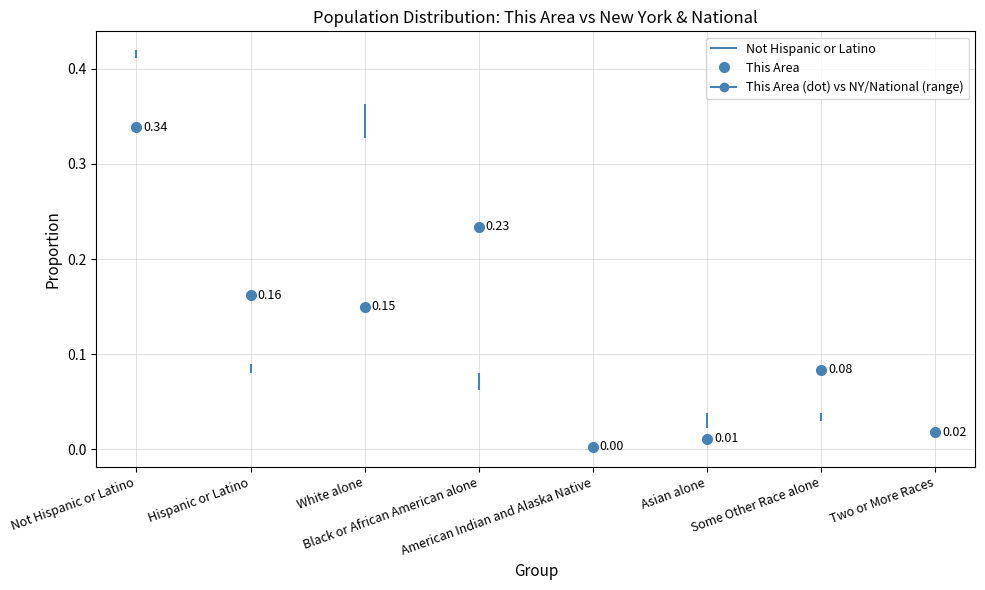

True or false: the data shows 0.7 at Not Hispanic or Latino.

False